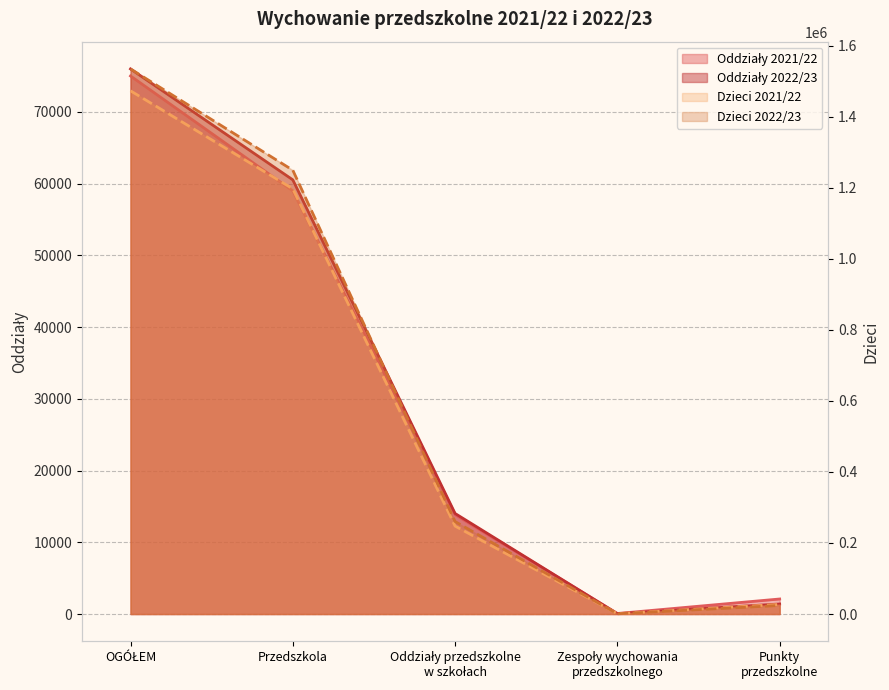

True or false: Oddziały 2022/23 and Oddziały 2021/22 cross at least once.

True